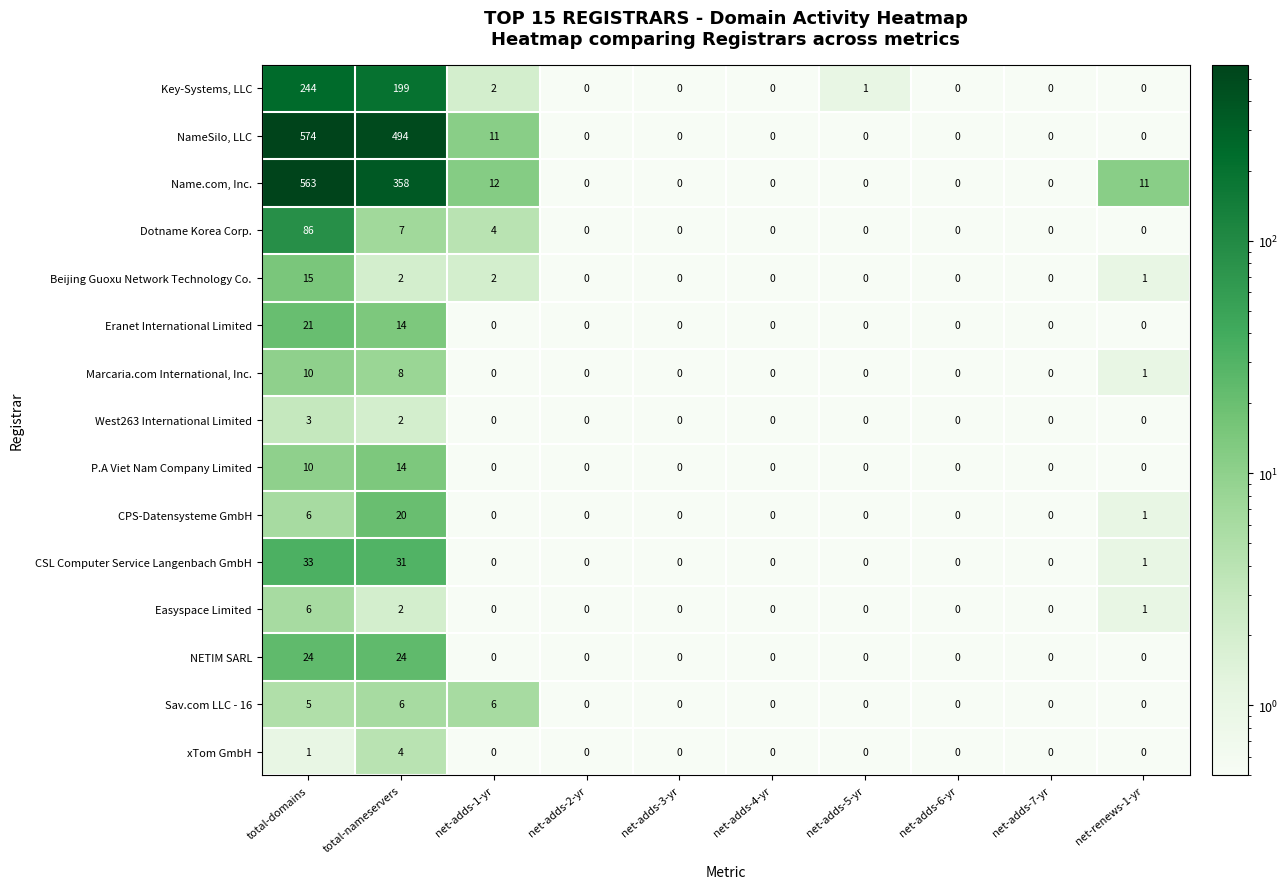

What is the sum of all West263 International Limited values?

5